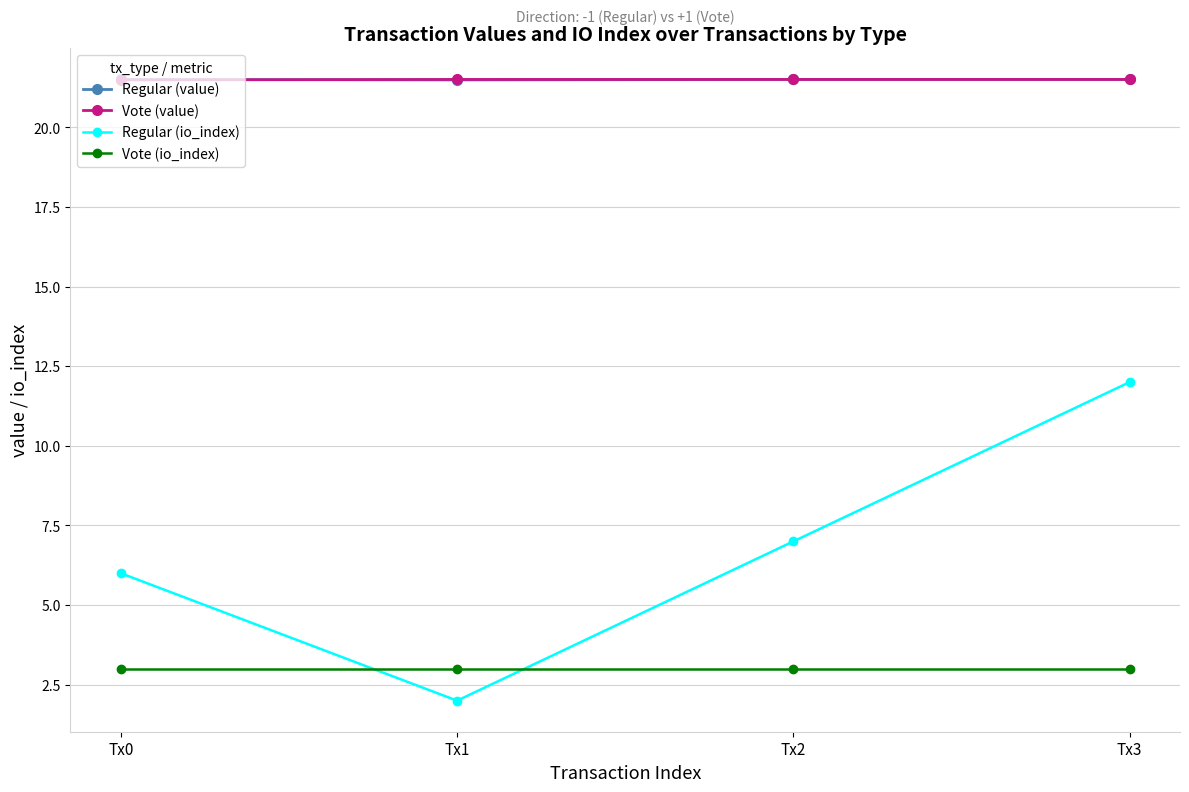

What is the lowest value of the Regular (value) series?

21.5